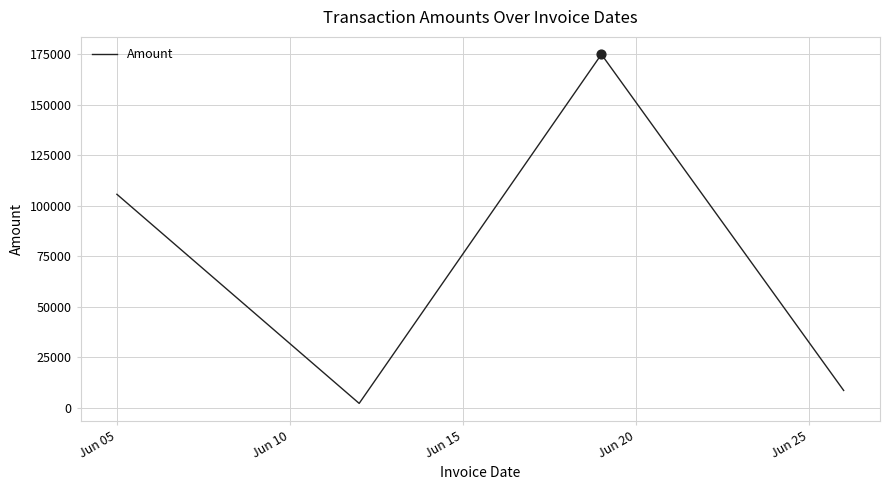

What is the greatest value displayed?

175054.6